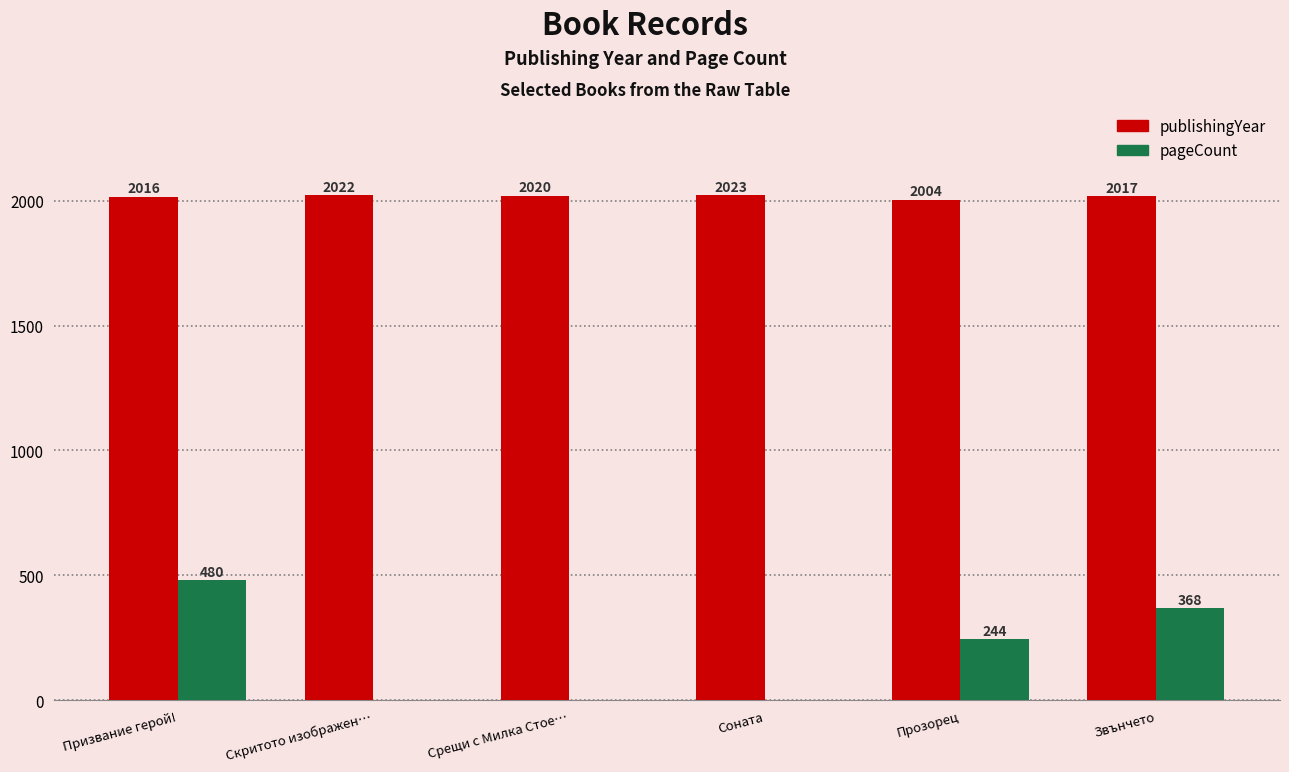

What is the difference between the publishingYear values at Соната and Звънчето?

6